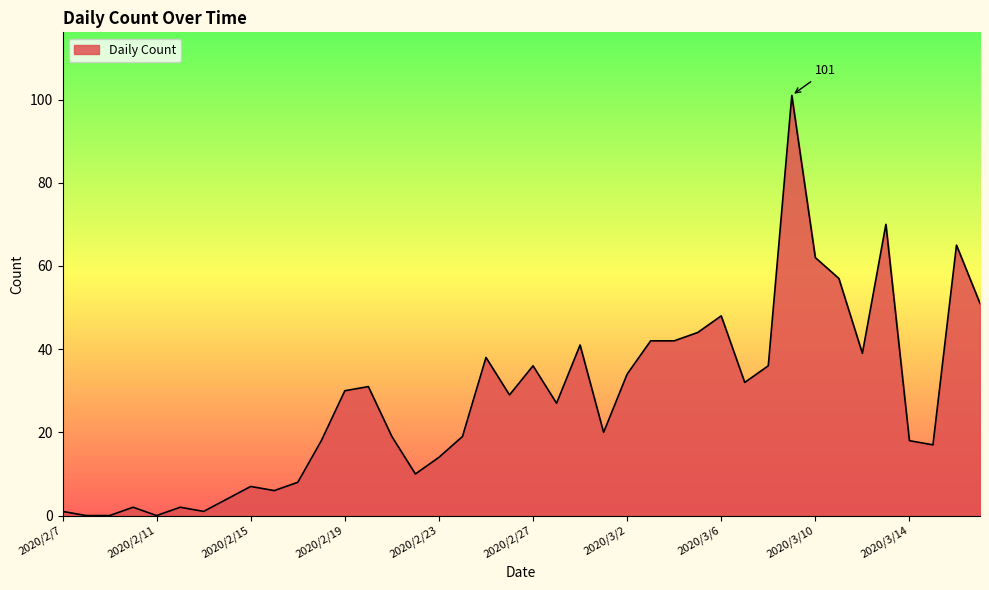

What is the difference between the maximum and minimum values?

101